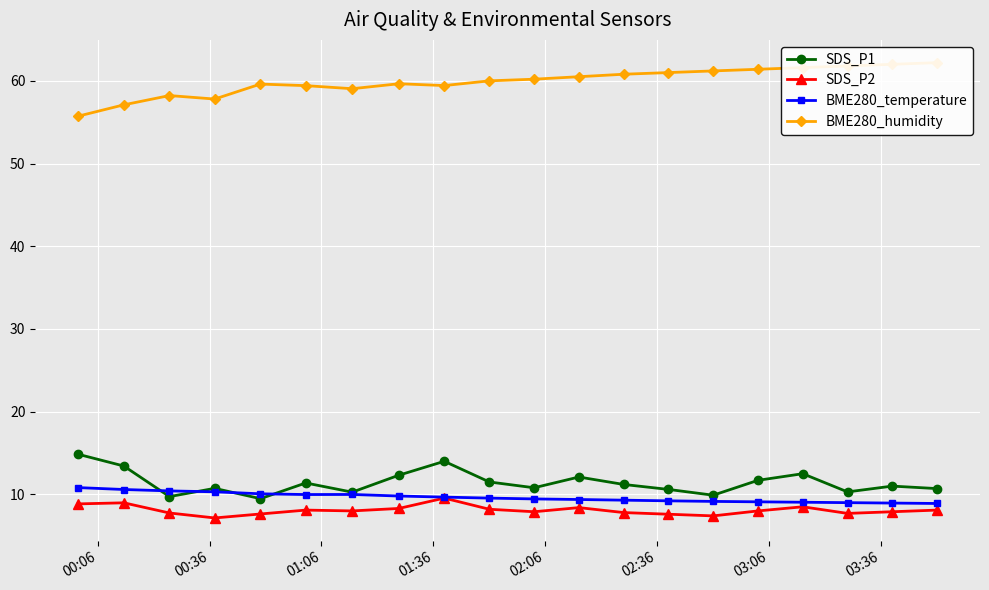

What is the maximum value for SDS_P2?

9.6